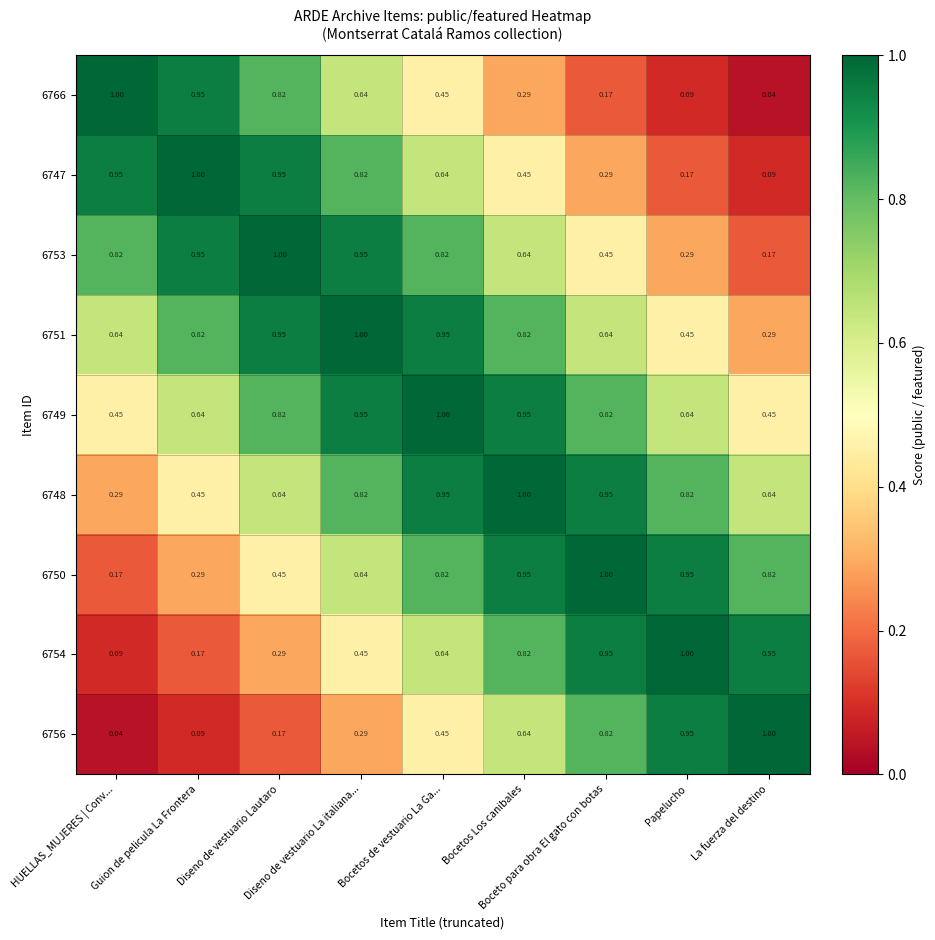

At which category is the sum across all series the highest?

Bocetos de vestuario La Ga...